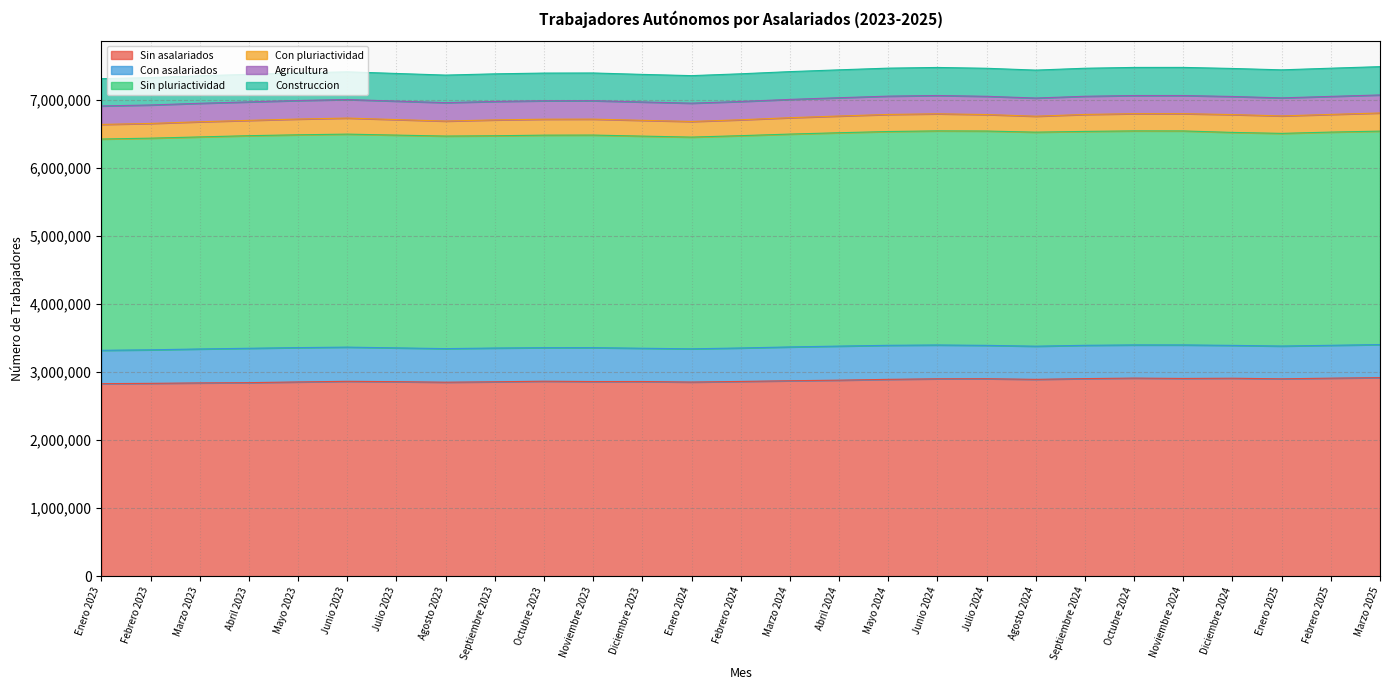

Reading left to right, list all the values displayed in this chart.

Sin asalariados: 2831532	2835697	2842405	2846215	2856557	2865800	2860662	2852673	2859010	2867213	2862426	2862831	2854887	2864015	2874159	2882650	2894582	2902858	2904029	2894678	2905657	2913292	2907969	2911305	2902392	2912317	2920002
Con asalariados: 490355	493422	499066	505547	504914	502824	496868	493940	496202	493124	498435	489162	488676	492043	497235	501080	500664	497154	490555	487649	489576	487659	492985	482956	482089	483185	485990
Sin pluriactividad: 3107137	3112516	3118475	3126411	3129705	3132469	3129170	3125949	3121878	3125653	3126394	3119966	3113730	3122416	3130308	3137707	3144094	3148571	3151817	3147757	3145878	3147615	3146906	3131975	3127447	3135499	3139186
Con pluriactividad: 214750	216603	222996	225351	231766	236155	228360	220664	233334	234684	234467	232027	229833	233642	241086	246023	251152	251441	242767	234570	249355	253336	254048	262286	257034	260003	266806
Agricultura: 271738	271545	271517	271650	272400	272629	271536	270996	271030	270880	270859	270206	269296	268991	268861	268917	269257	269111	268073	267291	267251	266825	266767	266130	265138	265034	265218
Construccion: 401195	402863	404679	405294	406517	407502	406682	405072	406186	407331	407777	405317	404972	407233	408603	410249	411782	412418	412371	410640	412261	413359	413673	412161	412243	414604	416330